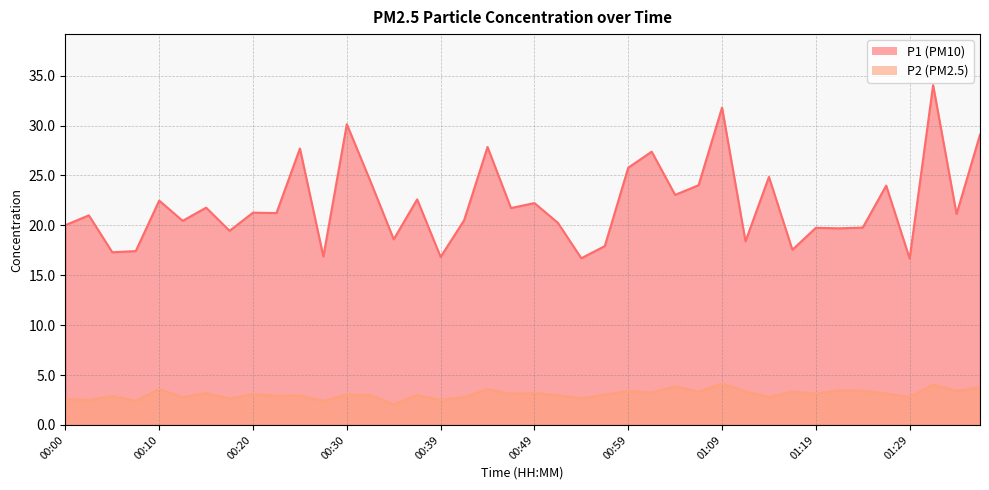

What is the difference between the maximum and minimum values in the P2 series?

2.1